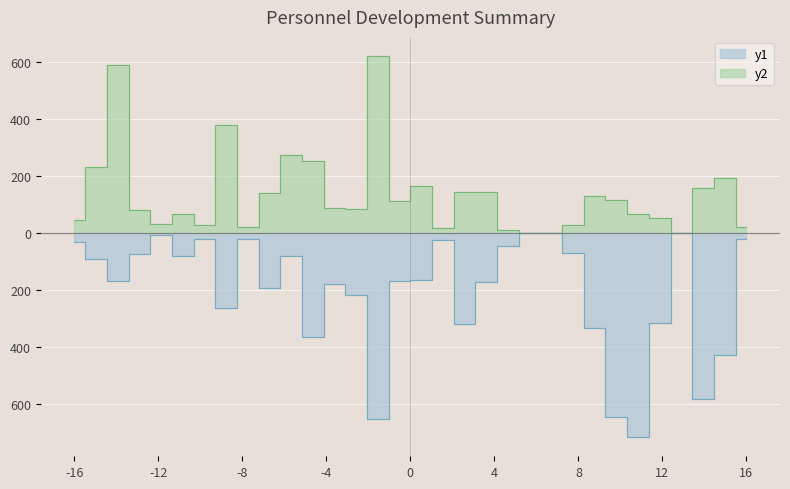

What is the sum of all หญิง (แผน) values?

4285